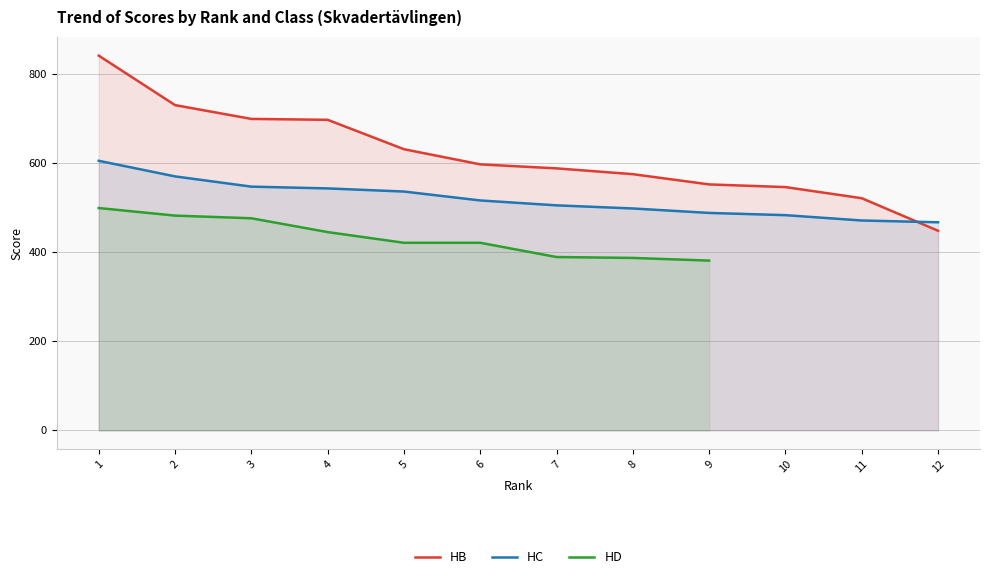

Which series has the largest range (max minus min)?

HB